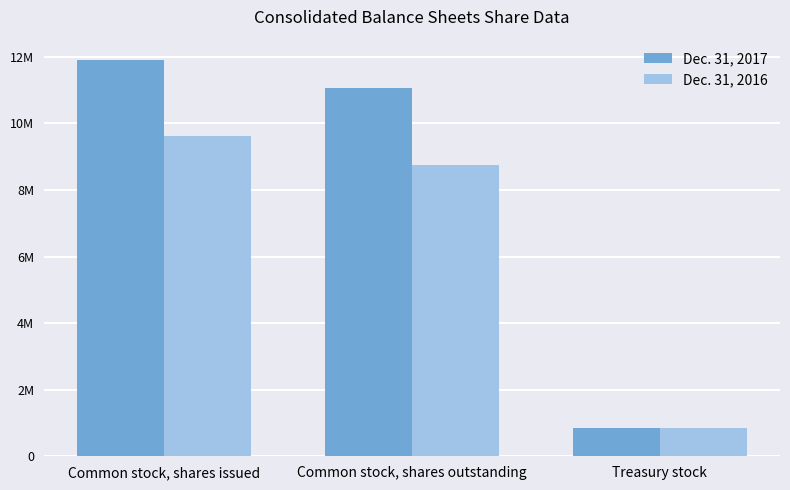

Reading left to right, what are all the values shown in this chart?

Dec. 31, 2017: Common stock, shares issued=11921298	Common stock, shares outstanding=11058956	Treasury stock=862342
Dec. 31, 2016: Common stock, shares issued=9616275	Common stock, shares outstanding=8751923	Treasury stock=864352